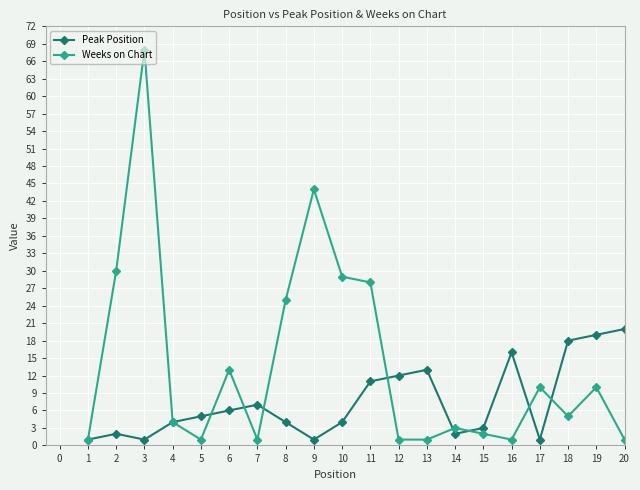

What is the value of the Peak Position point at the 4th from the left?

4